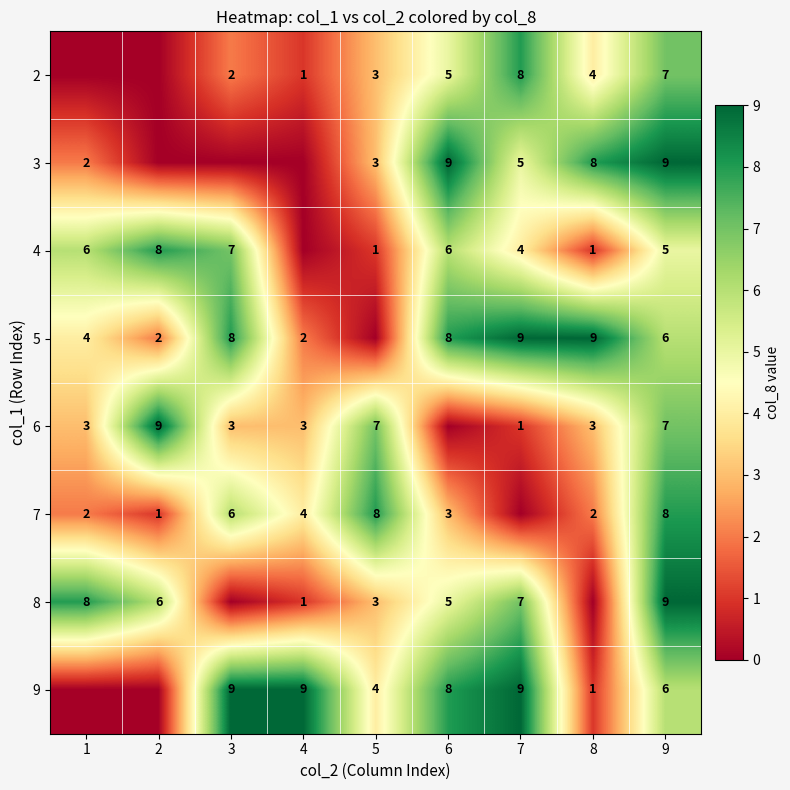

What is the difference between the 6 values at 8 and 5?

4